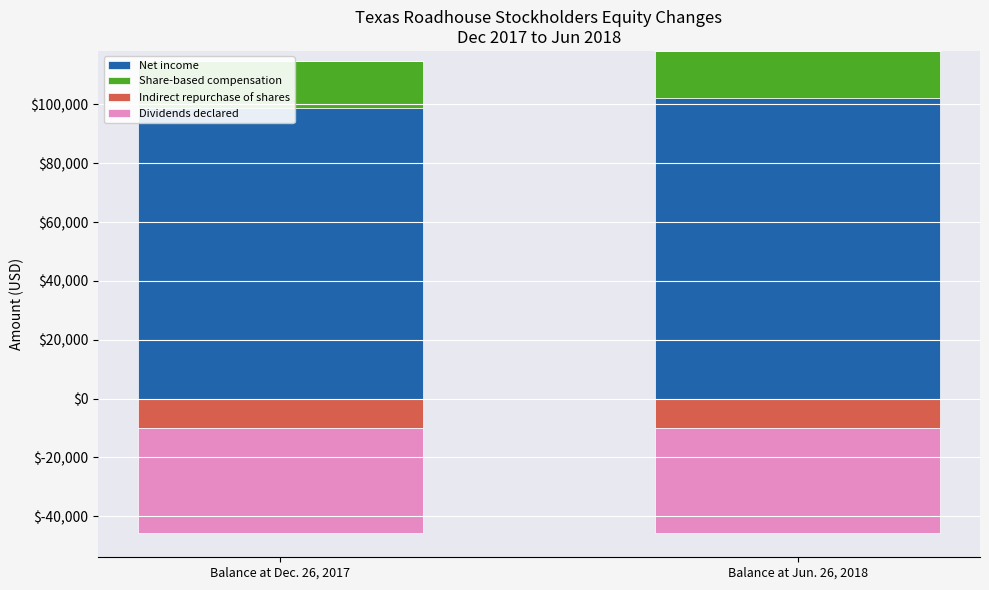

At which label is Indirect repurchase of shares closest to 0?

Balance at Dec. 26, 2017